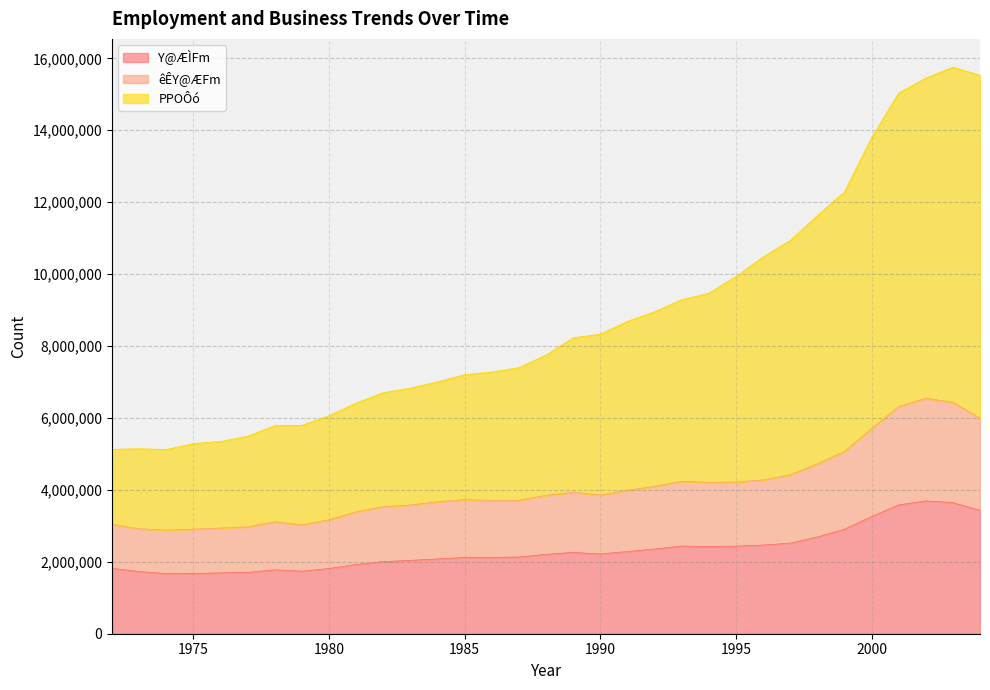

At which category does PPOÔó reach its first local valley?

1974